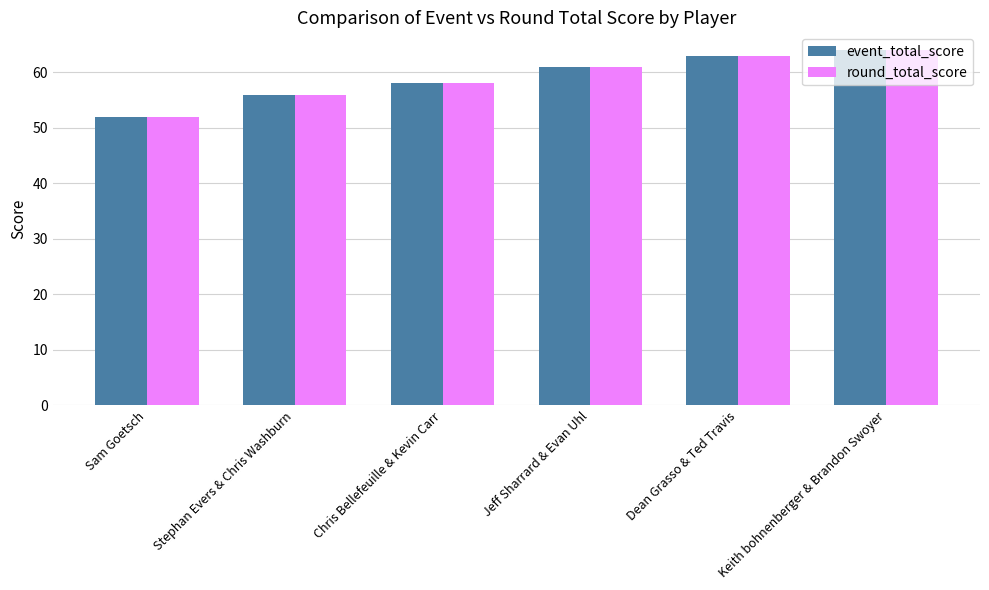

Reading right to left, extract all data points from this chart.

event_total_score: Keith bohnenberger & Brandon Swoyer=64	Dean Grasso & Ted Travis=63	Jeff Sharrard & Evan Uhl=61	Chris Bellefeuille & Kevin Carr=58	Stephan Evers & Chris Washburn=56	Sam Goetsch=52
round_total_score: Keith bohnenberger & Brandon Swoyer=64	Dean Grasso & Ted Travis=63	Jeff Sharrard & Evan Uhl=61	Chris Bellefeuille & Kevin Carr=58	Stephan Evers & Chris Washburn=56	Sam Goetsch=52